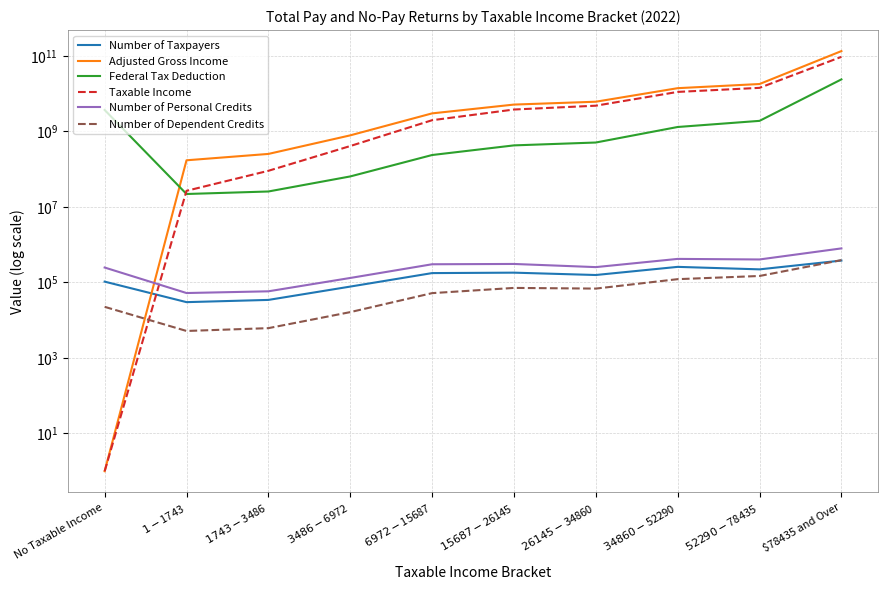

Rank the series at $15687-$26145 from highest to lowest value.

Adjusted Gross Income, Taxable Income, Federal Tax Deduction, Number of Personal Credits, Number of Taxpayers, Number of Dependent Credits